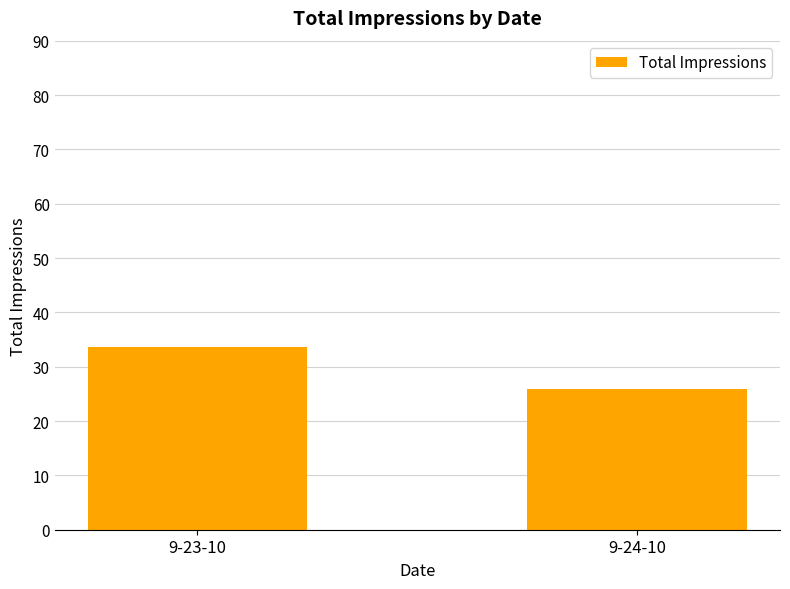

At which label does the data first exceed 33?

9-23-10